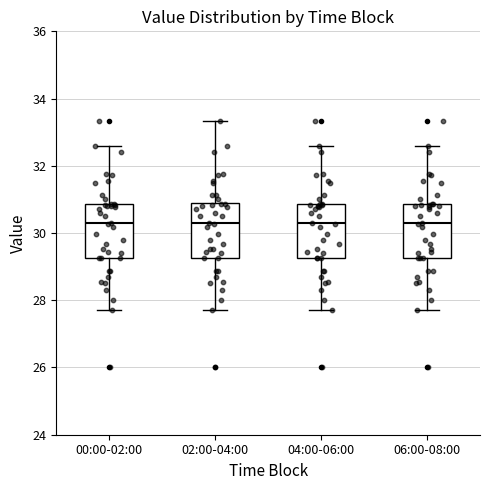

Reading left to right, transcribe this box plot: for each box, give where its median line is, the range the box spans, and where its two whiskers end, as read against the y-axis. The values are not printed on the chart, so give them approximately, as read against the axis.

00:00-02:00: median 30.2, box 29.2 to 30.8, whiskers 27.8 to 32.6
02:00-04:00: median 30.2, box 29.2 to 31.0, whiskers 27.8 to 33.4
04:00-06:00: median 30.2, box 29.2 to 30.8, whiskers 27.8 to 32.6
06:00-08:00: median 30.2, box 29.2 to 30.8, whiskers 27.8 to 32.6